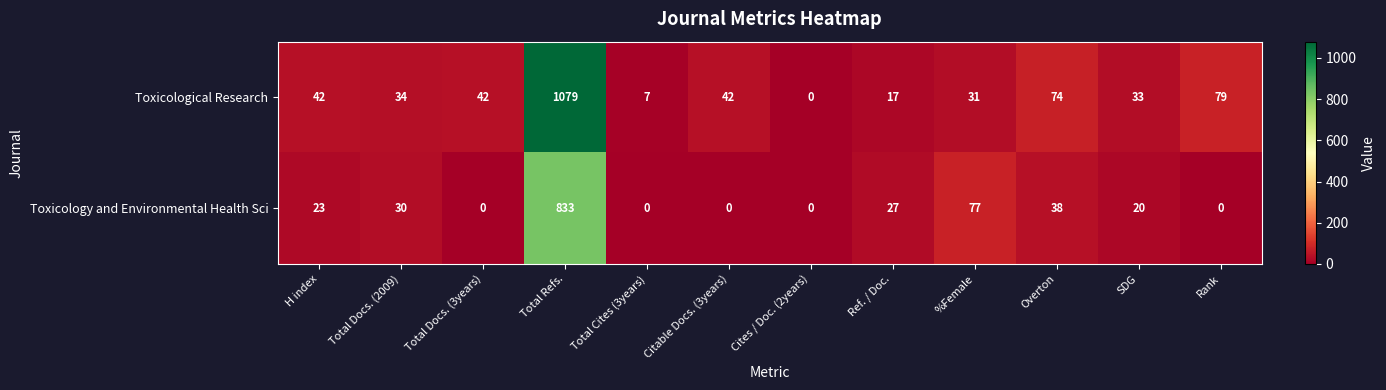

Rank the series by their average value, from lowest to highest.

Toxicology and Environmental Health Sci, Toxicological Research